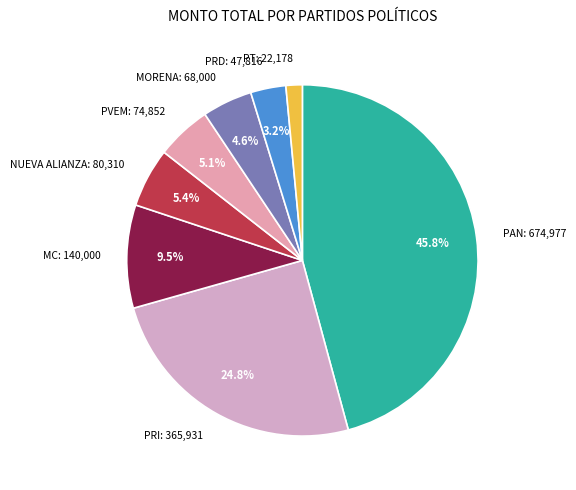

How many segments does this pie chart have?

8